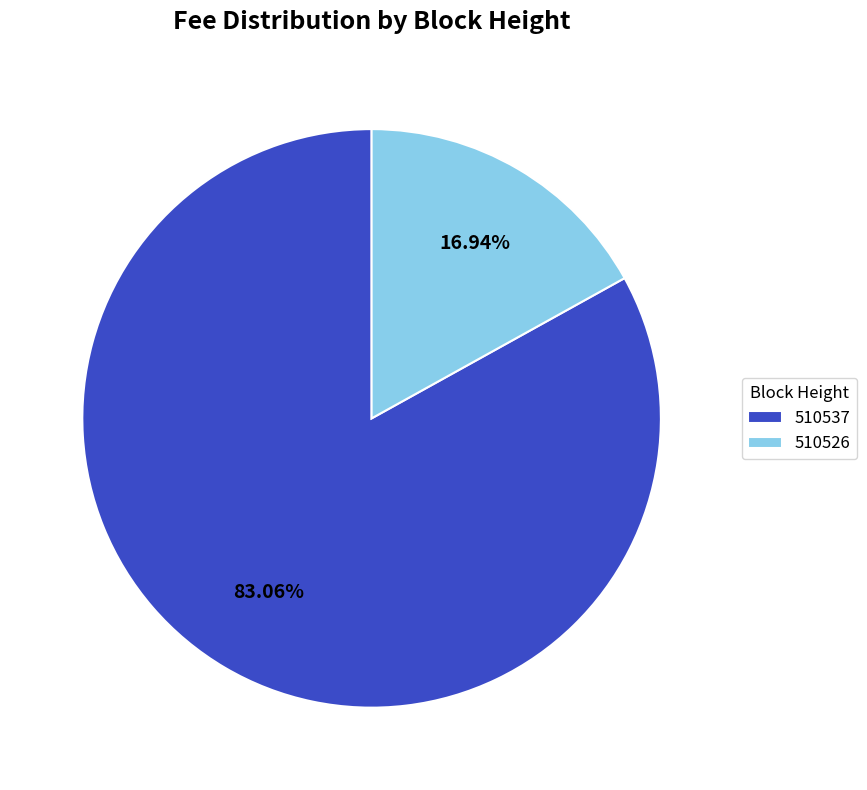

Is the sum of 510526 and 510537 greater than half?

Yes